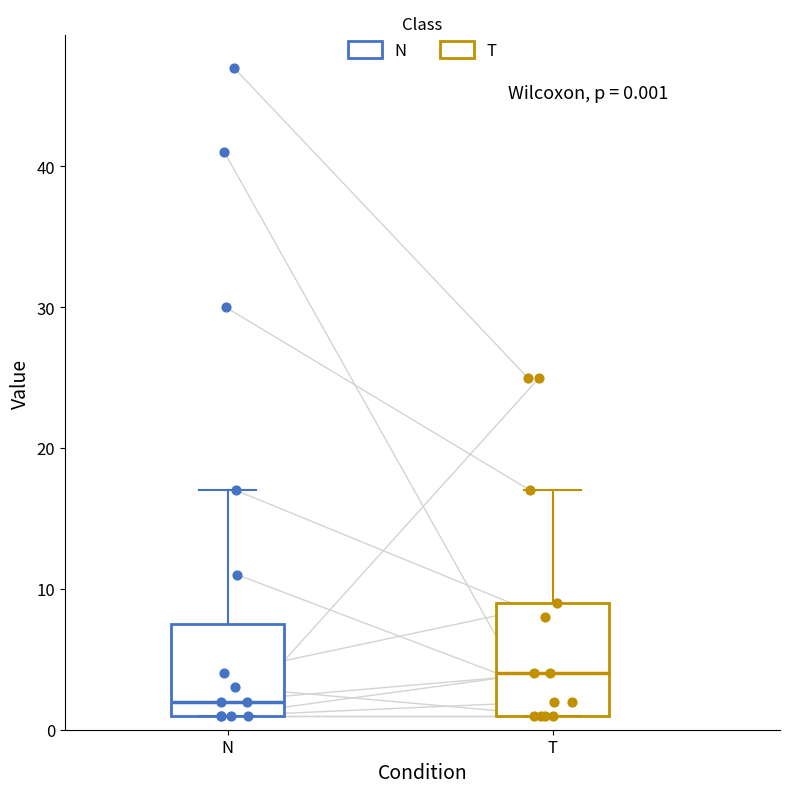

Comparing the boxes themselves (not the whiskers), which one is the tallest?

T